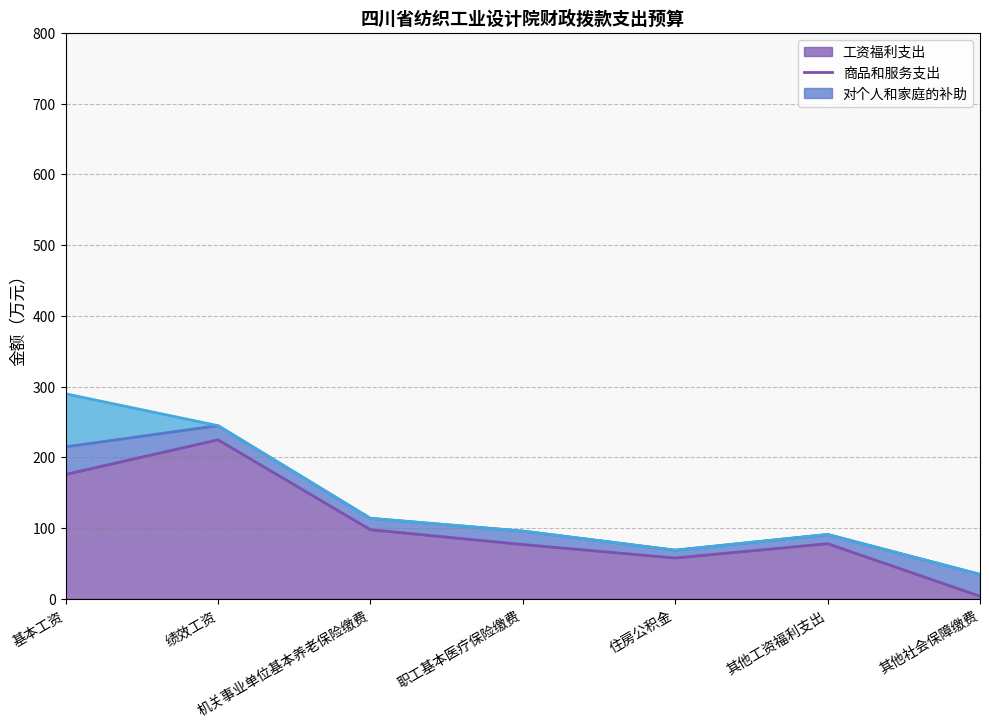

True or false: 对个人和家庭的补助（折线） and 商品和服务支出（折线） cross at least once.

False